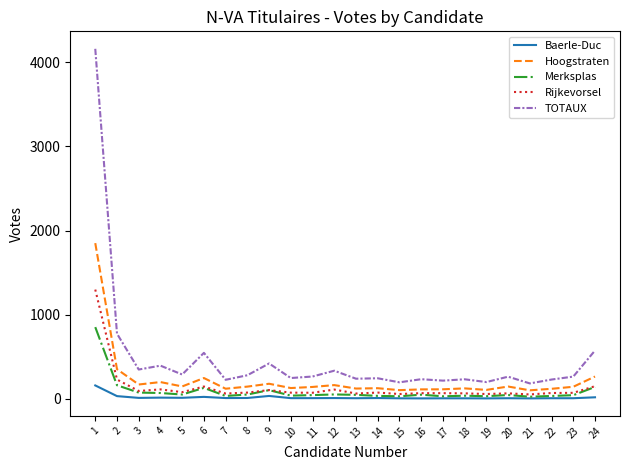

The value of Hoogstraten at 1 is 1850. True or false?

True